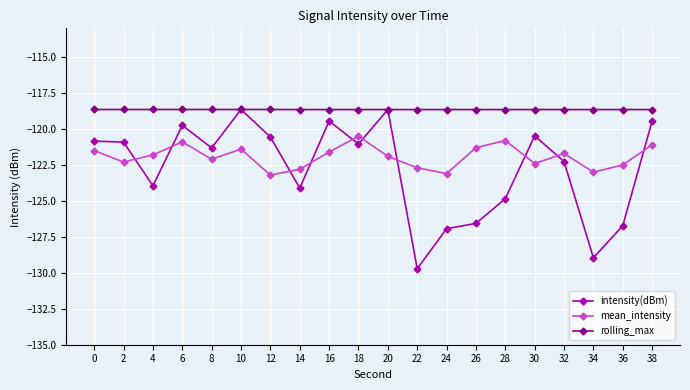

The rolling_max series shows -118.6 at 4. True or false?

True